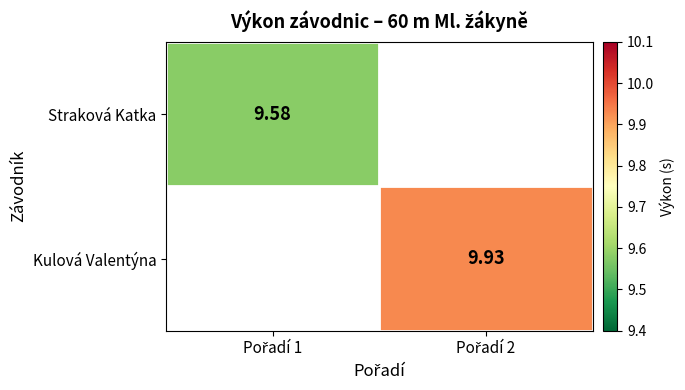

True or false: Straková Katka has a value of 15.4 at Pořadí 1.

False